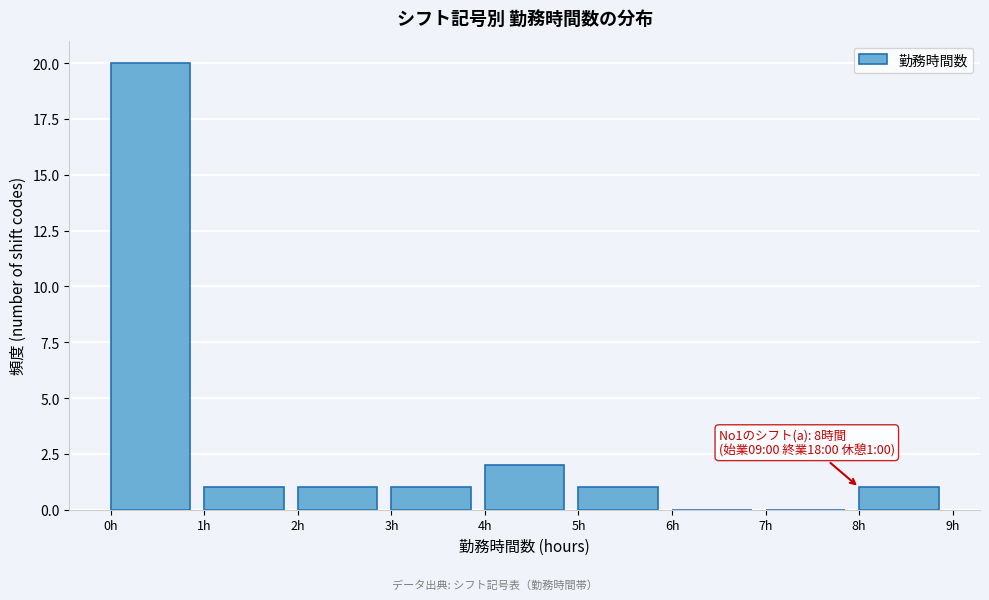

Which range on the x-axis has the tallest bar?

0 to 1